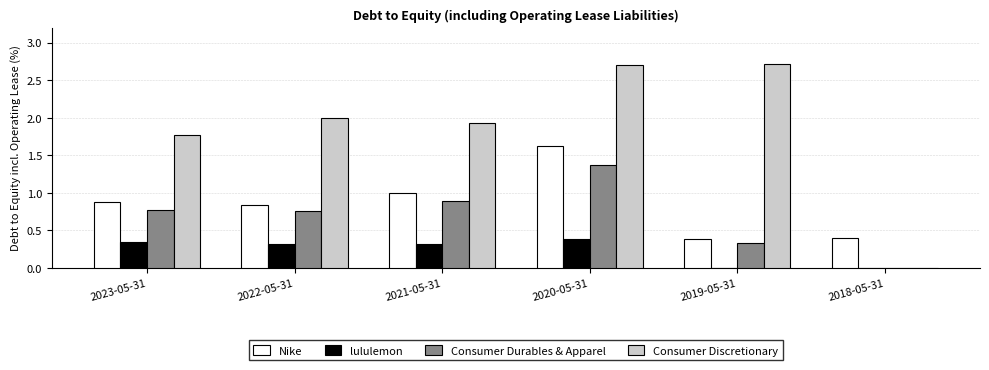

Which category has the highest value in the Nike series?

2020-05-31